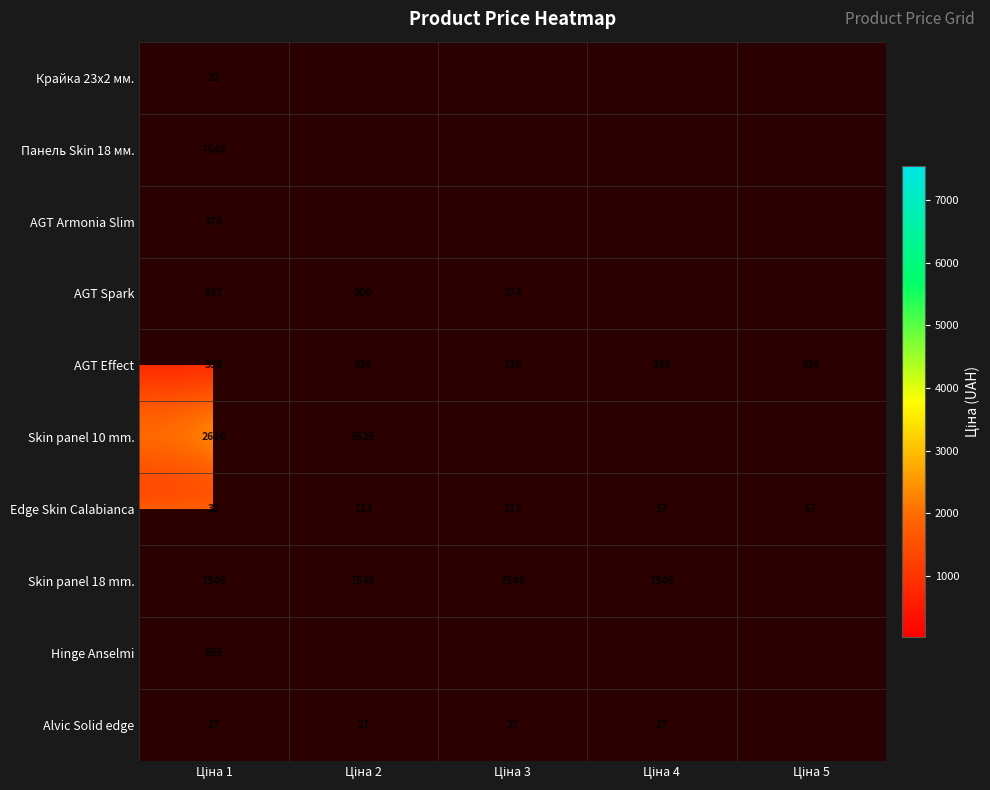

True or false: Крайка 23x2 мм. has a value of 18.6 at Ціна 4.

False